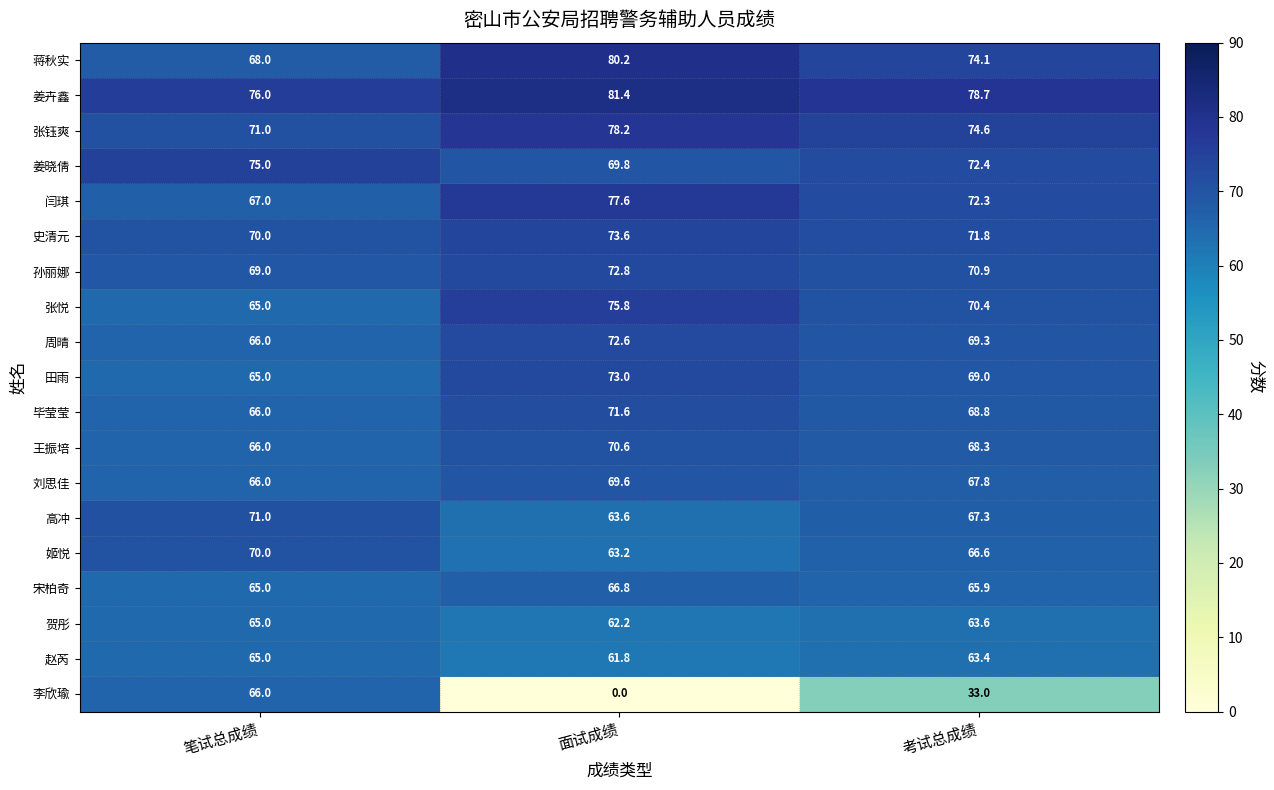

The 周晴 series shows 101.7 at 面试成绩. True or false?

False